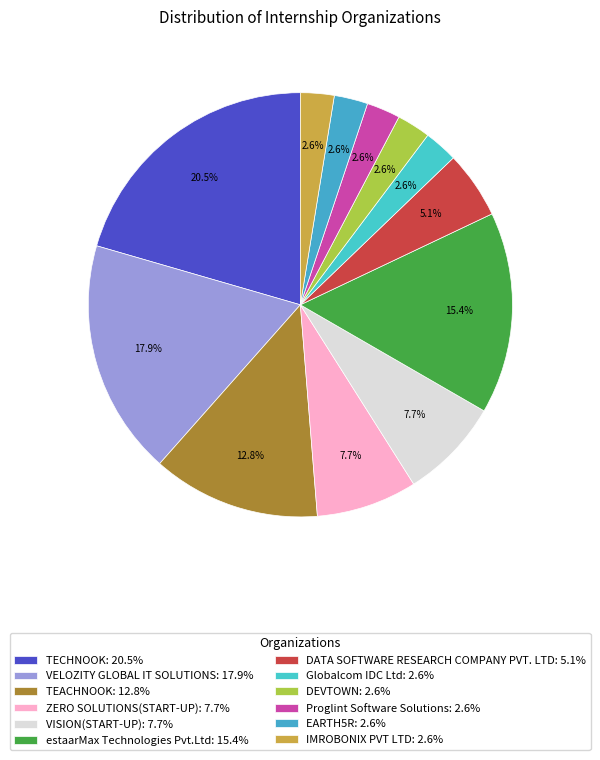

How many slices are in this pie chart?

12